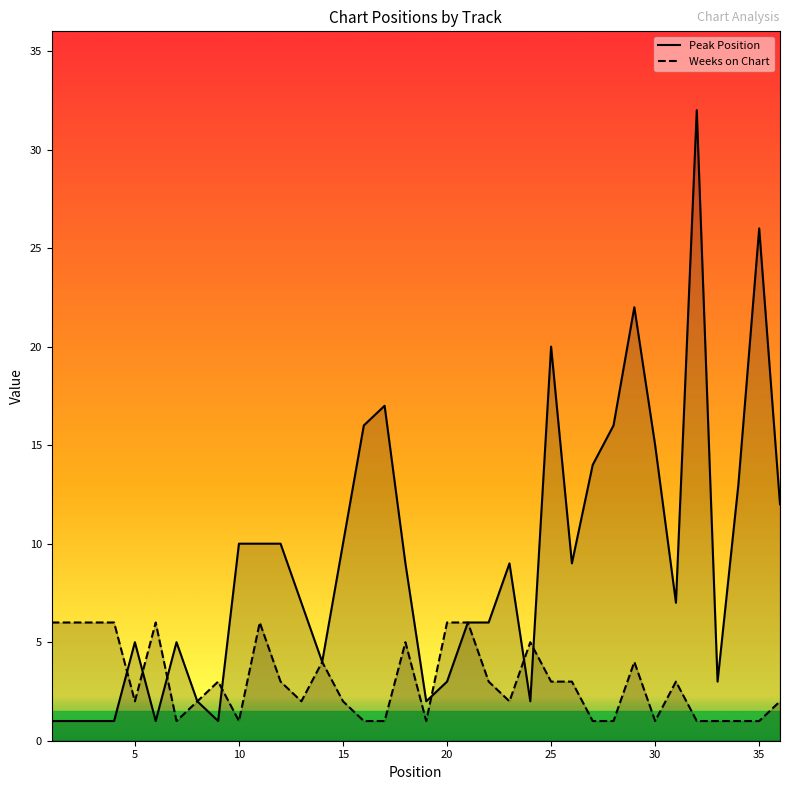

Rank the series by their average value, from highest to lowest.

Peak Position, Weeks on Chart